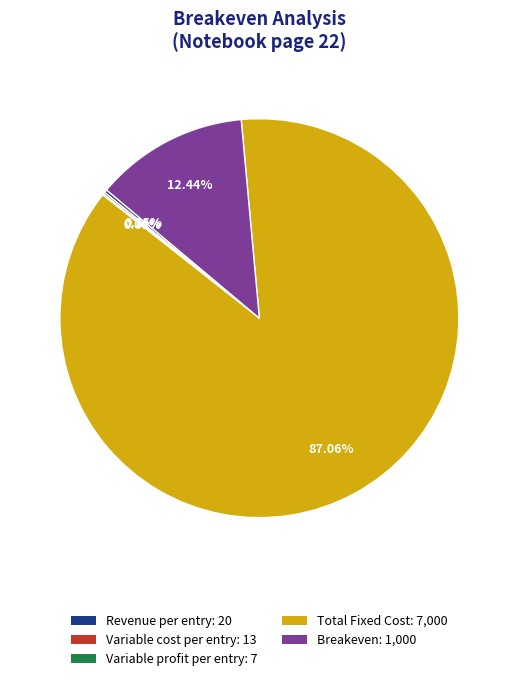

Which slice represents more than half of the pie?

Total Fixed Cost